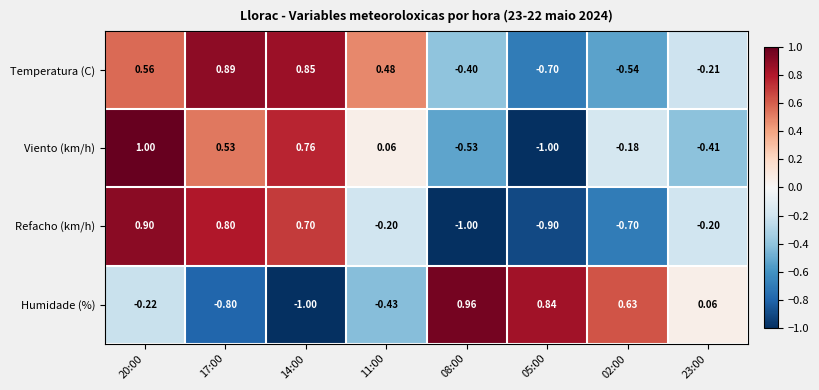

At 17:00, list the series in order from smallest to largest.

Humidade (%), Viento (km/h), Refacho (km/h), Temperatura (C)